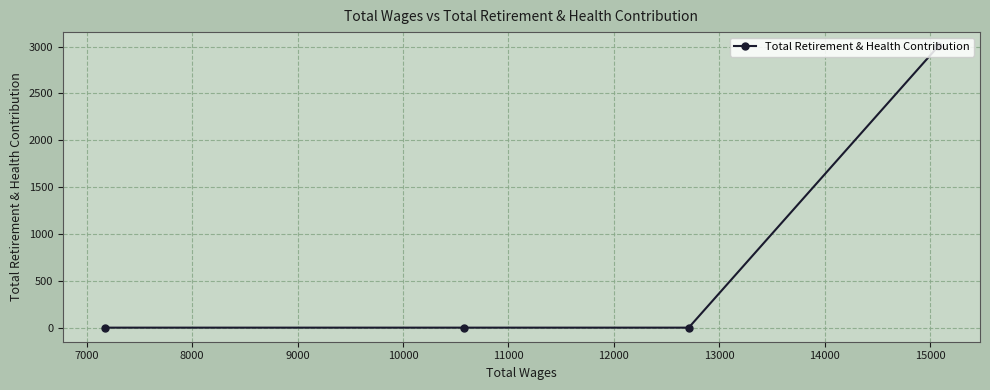

How many values are between 0 and 3005?

4